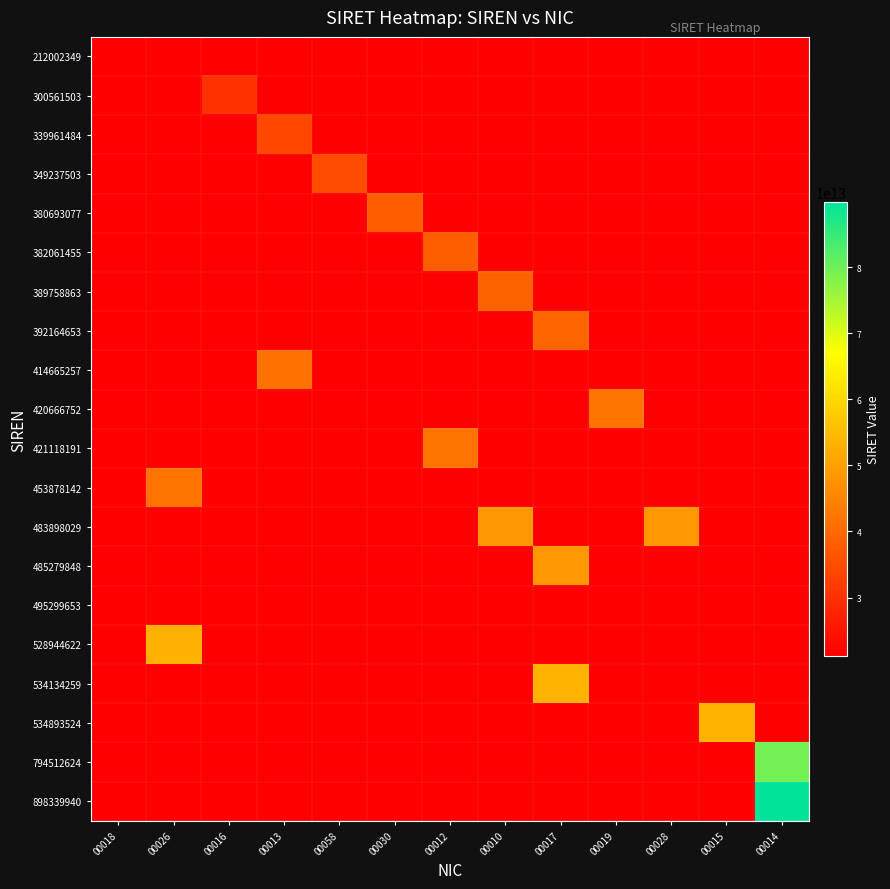

At how many categories does at least one series exceed 77337228917949?

1